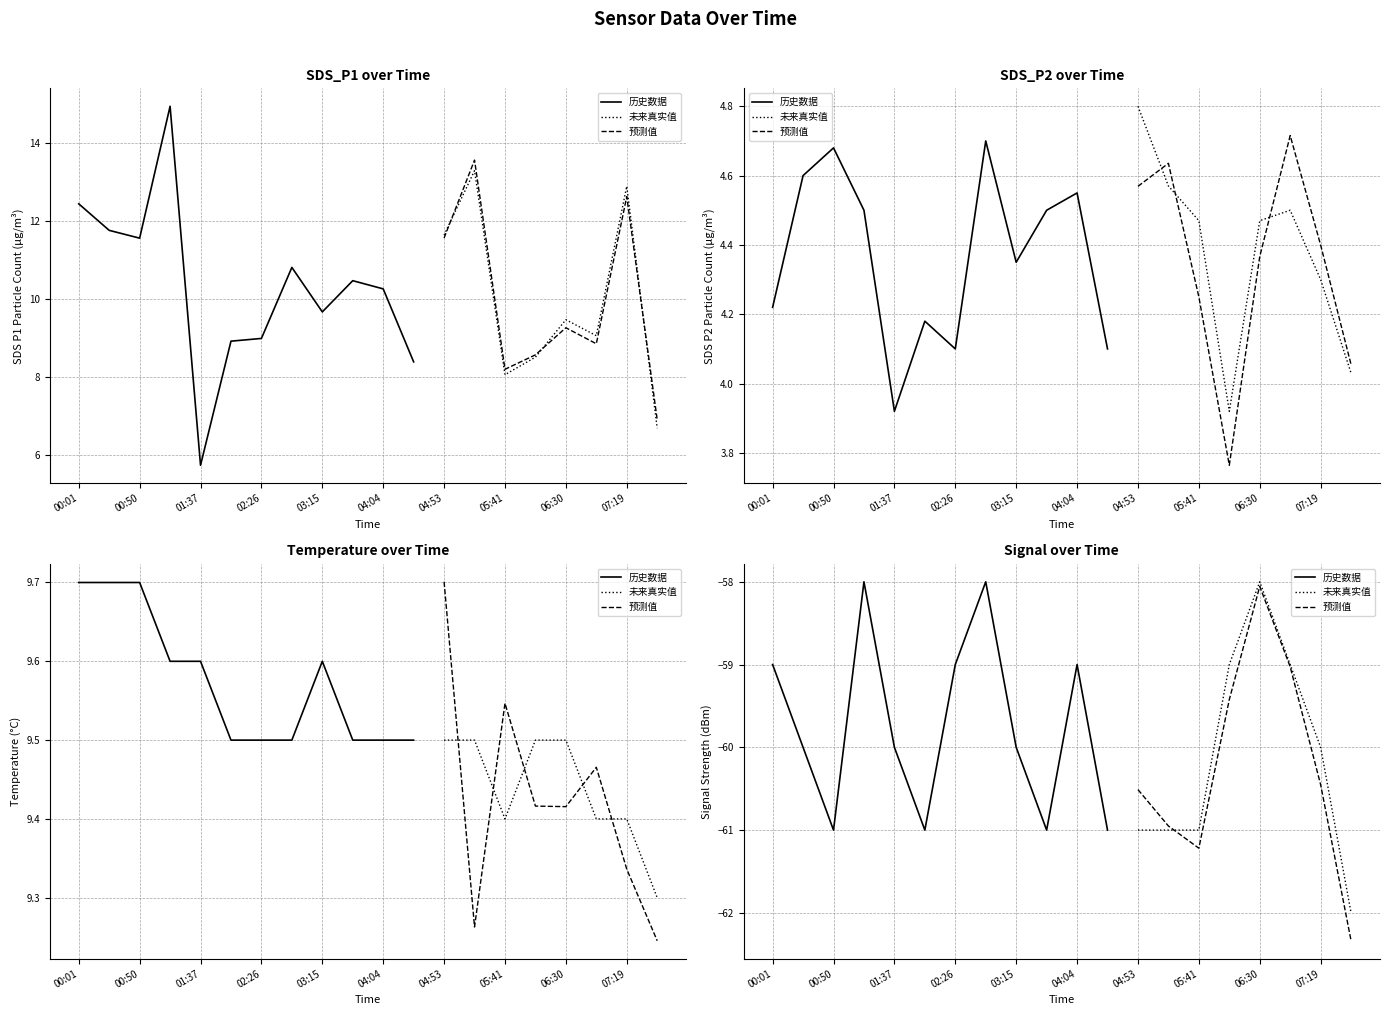

True or false: SDS_P2 has a value of 2.7 at 00:50.

False